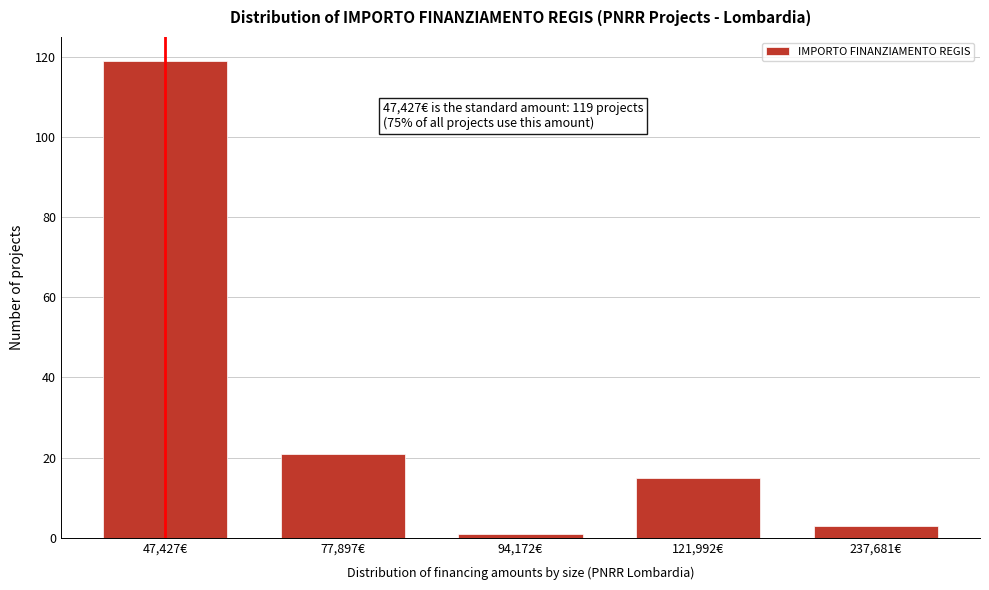

Reading right to left, what are all the values shown in this chart?

3	15	1	21	119